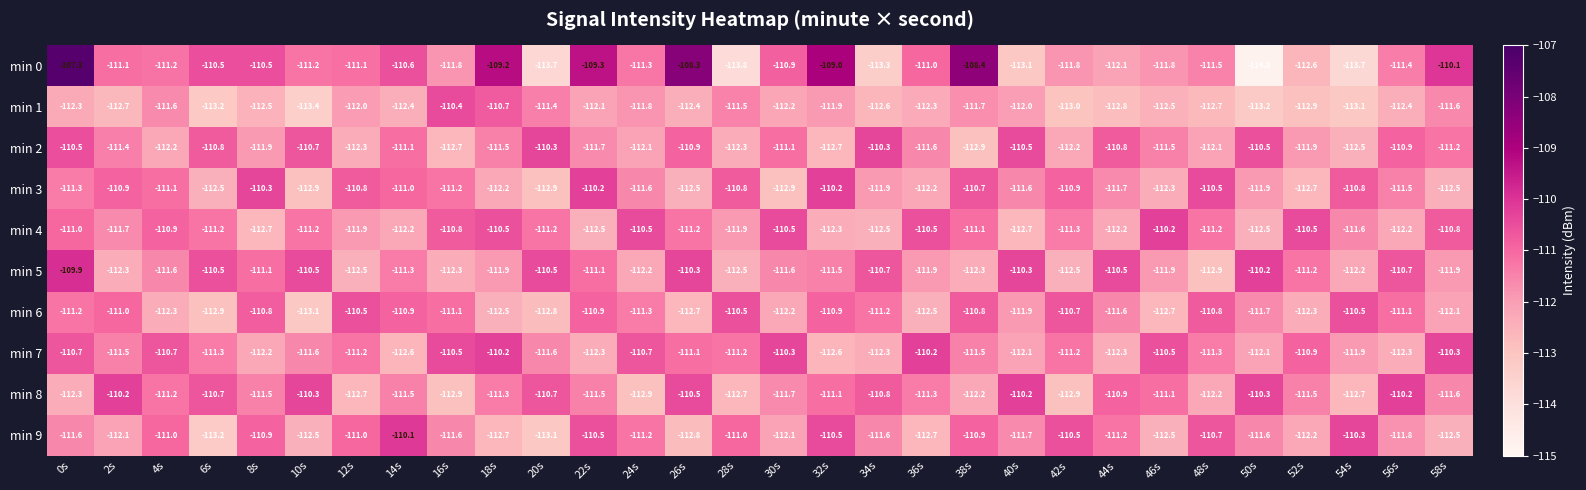

At which label does min 6 reach its minimum?

10s